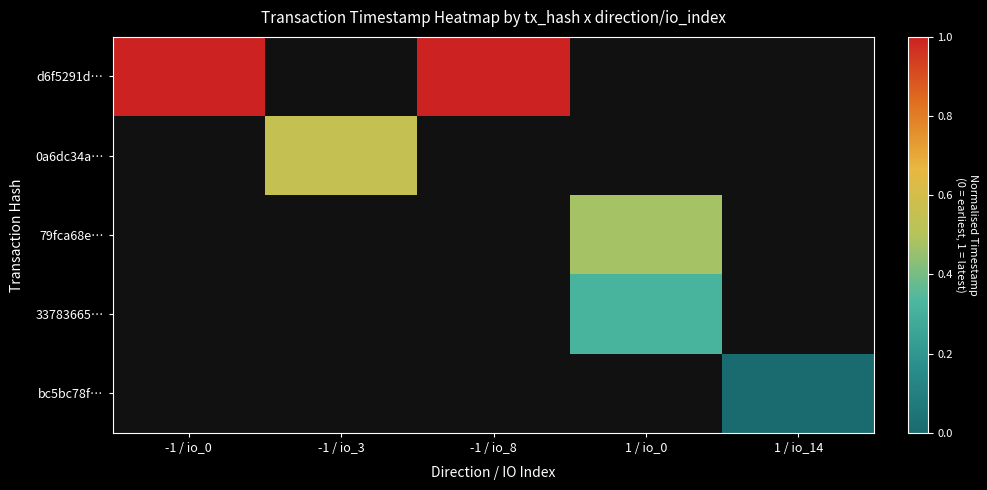

Which category has the highest value in the d6f5291d… series?

-1 / io_0